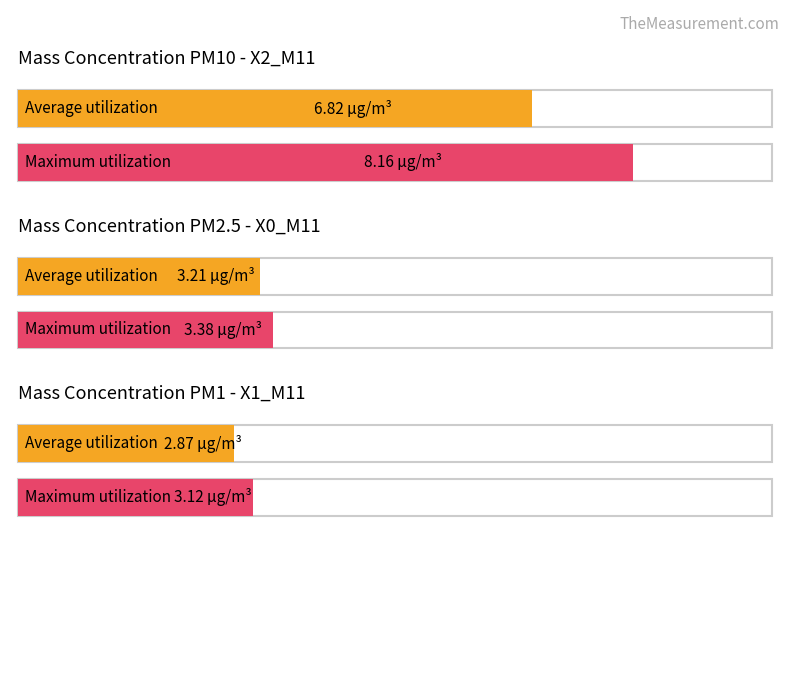

What is the difference between the highest and lowest values at 13?

5.0